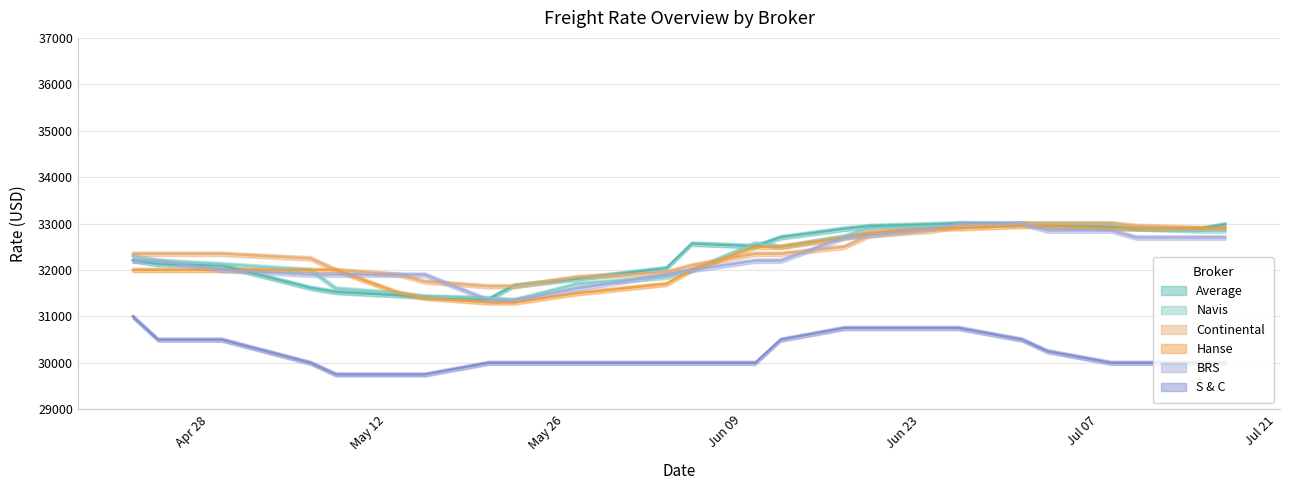

What position from the left is 20.05.2025?

8